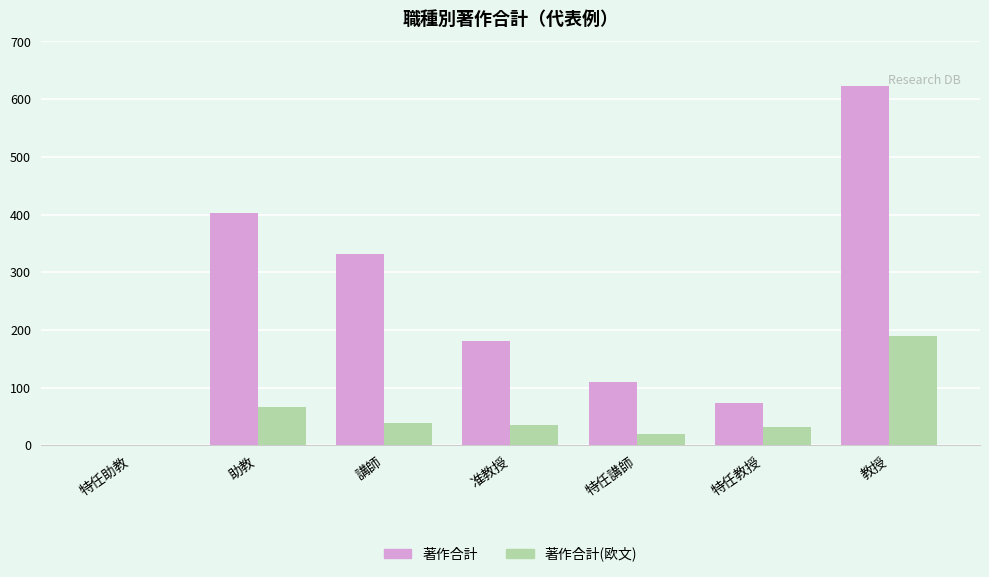

At which label does 著作合計(欧文) first exceed 36?

助教